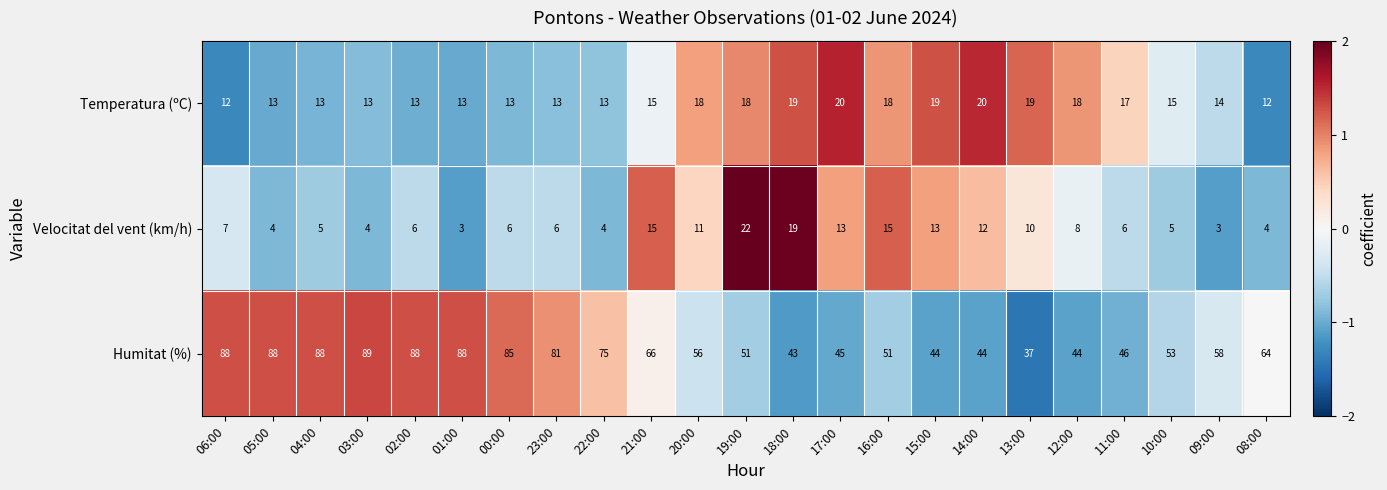

List the series in order of their peak value, highest first.

Humitat (%), Velocitat del vent (km/h), Temperatura (ºC)